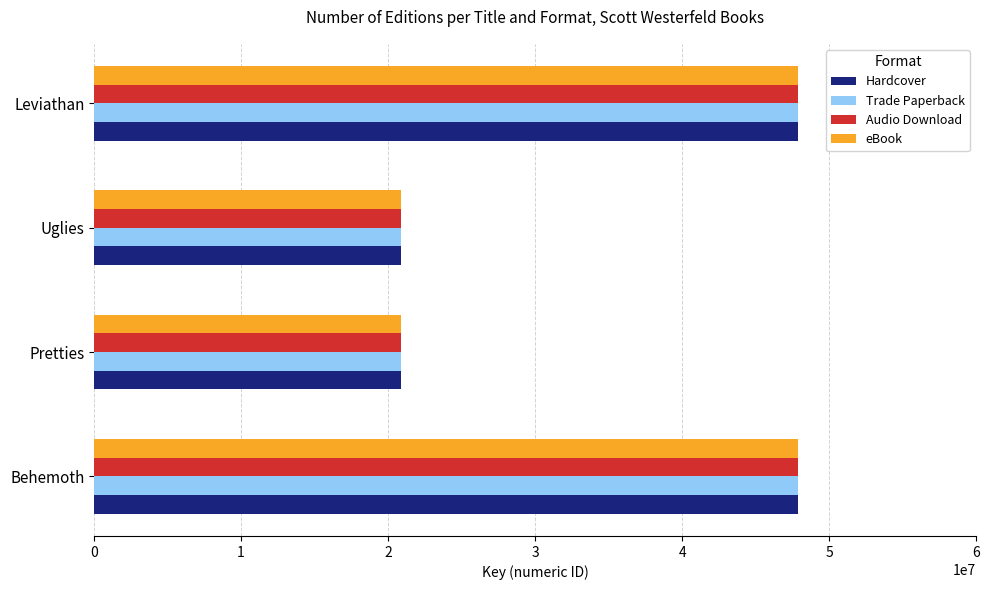

What is the approximate value of Audio Download at Behemoth?

47860268